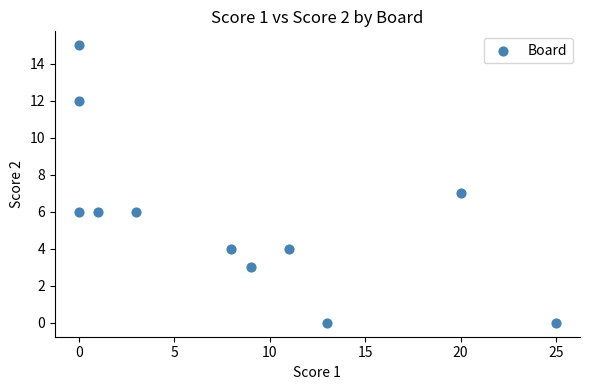

What is the range of Y values (max minus min)?

15